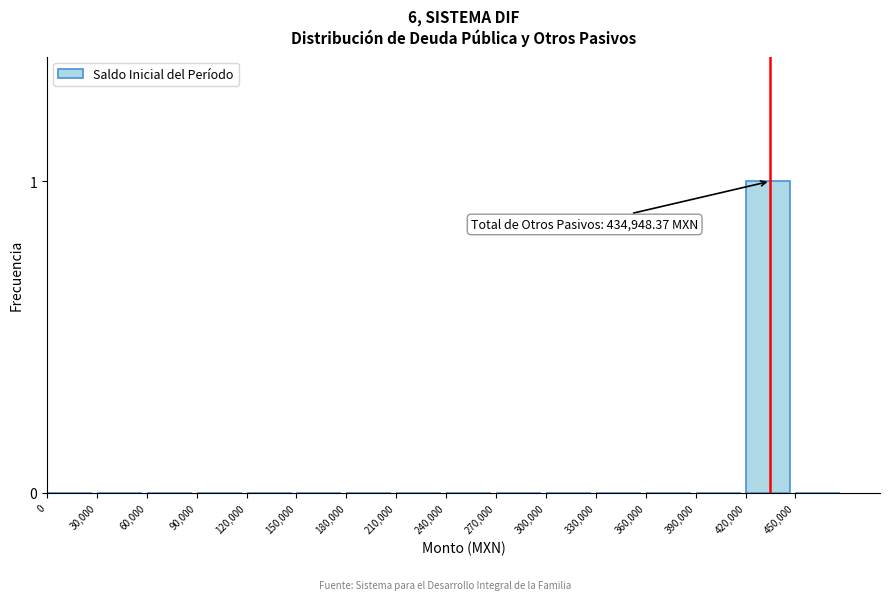

Reading left to right, list all the values displayed in this chart.

0=0	30,000=0	60,000=0	90,000=0	120,000=0	150,000=0	180,000=0	210,000=0	240,000=0	270,000=0	300,000=0	330,000=0	360,000=0	390,000=0	420,000=1	450,000=0